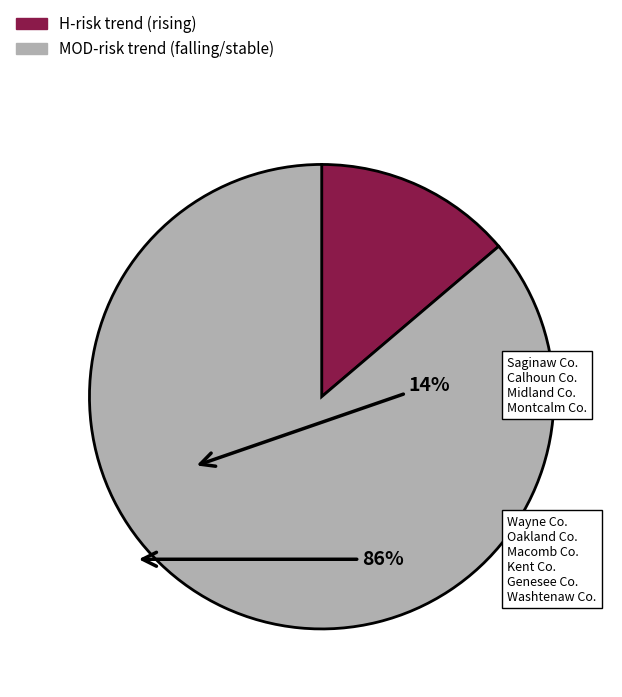

Is there any slice that represents more than half of the pie?

Yes